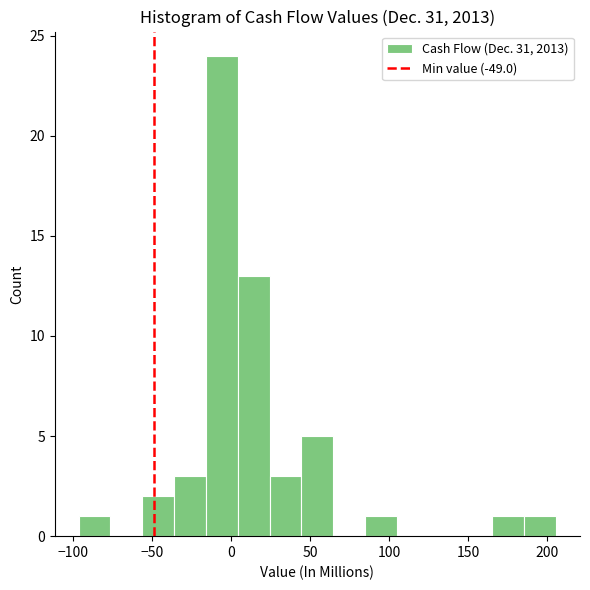

Over which range of the x-axis is the bar tallest?

-15 to 5